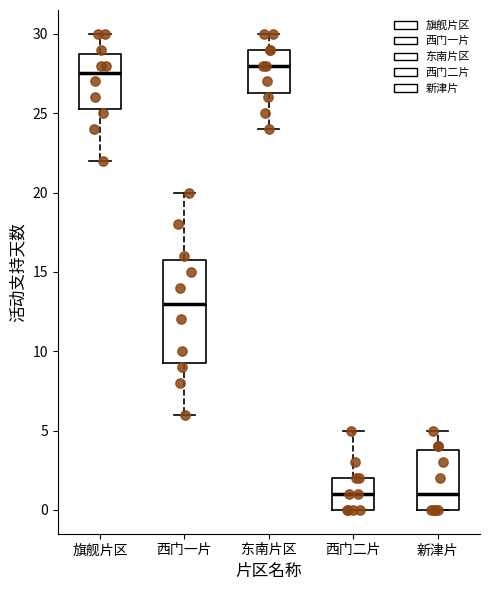

Comparing the boxes themselves (not the whiskers), which one is the tallest?

西门一片